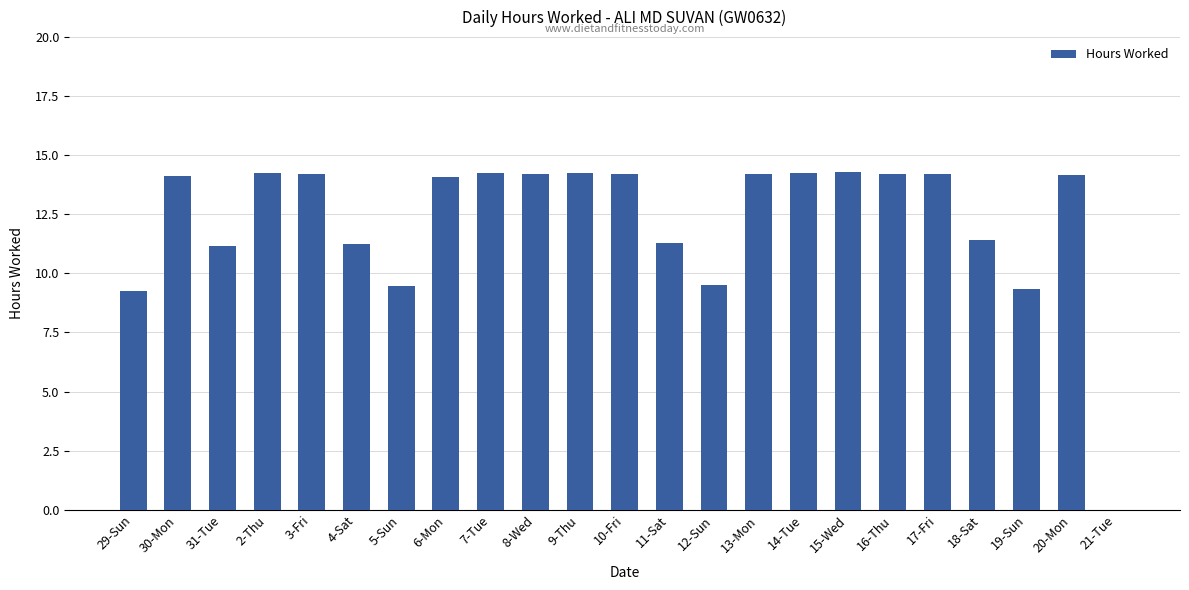

What is the sum of the values at 4-Sat and 7-Tue?

25.5